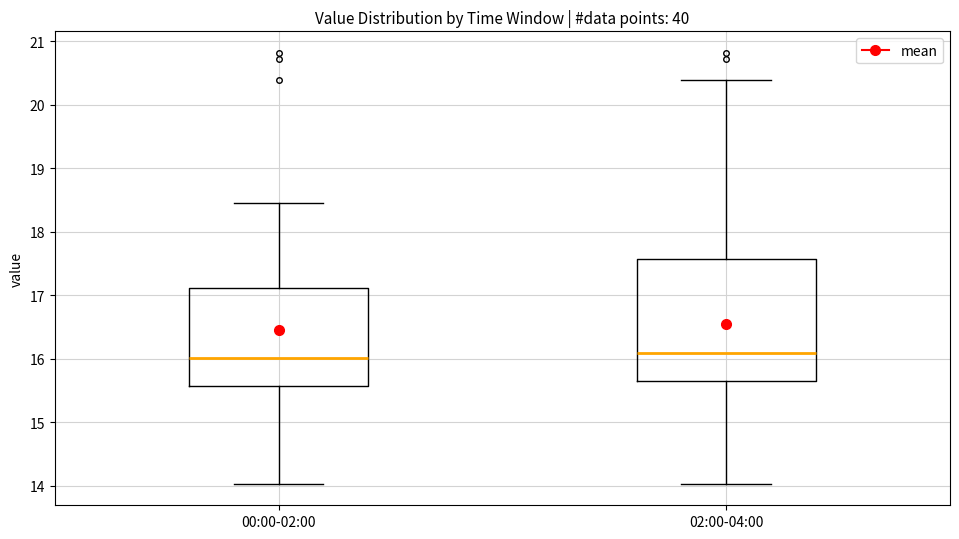

Reading left to right, read every box against the y-axis: the position of its median line, the range the box covers, and the ends of its whiskers. The values are not printed on the chart, so give them approximately, as read against the axis.

00:00-02:00: median 16.0, box 15.6 to 17.1, whiskers 14.0 to 18.5
02:00-04:00: median 16.1, box 15.7 to 17.6, whiskers 14.0 to 20.4